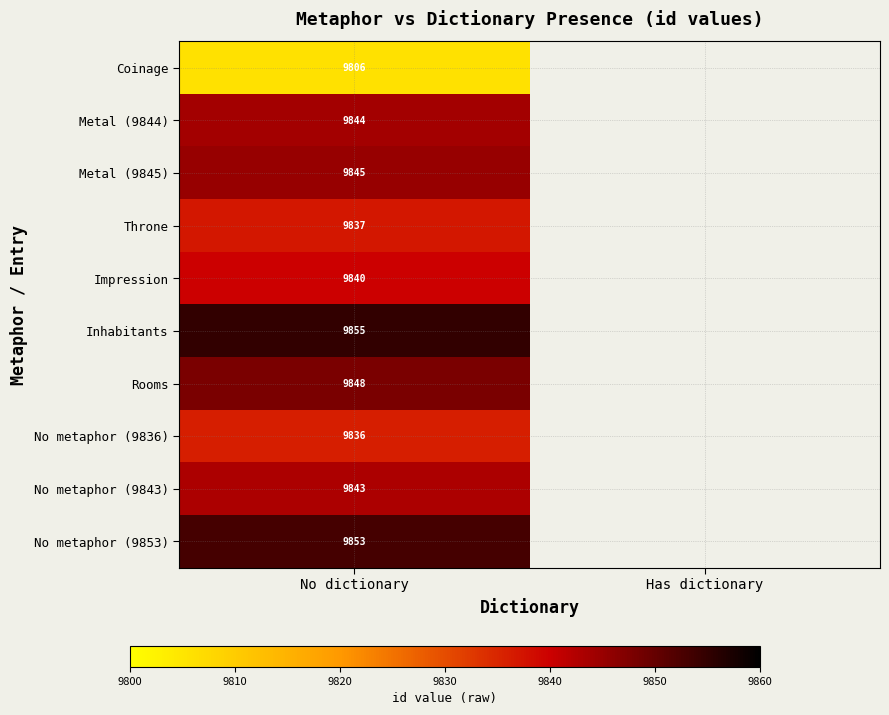

Rank the series at No dictionary from lowest to highest value.

Coinage, No metaphor (9836), Throne, Impression, No metaphor (9843), Metal (9844), Metal (9845), Rooms, No metaphor (9853), Inhabitants